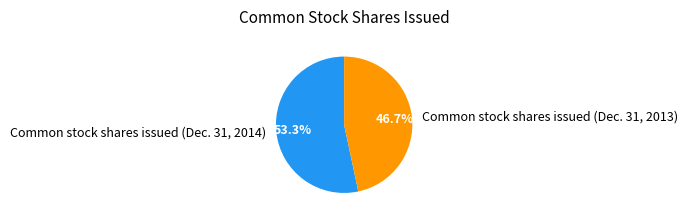

What percentage is the Common stock shares issued (Dec. 31, 2014) slice, to the nearest percent?

53%